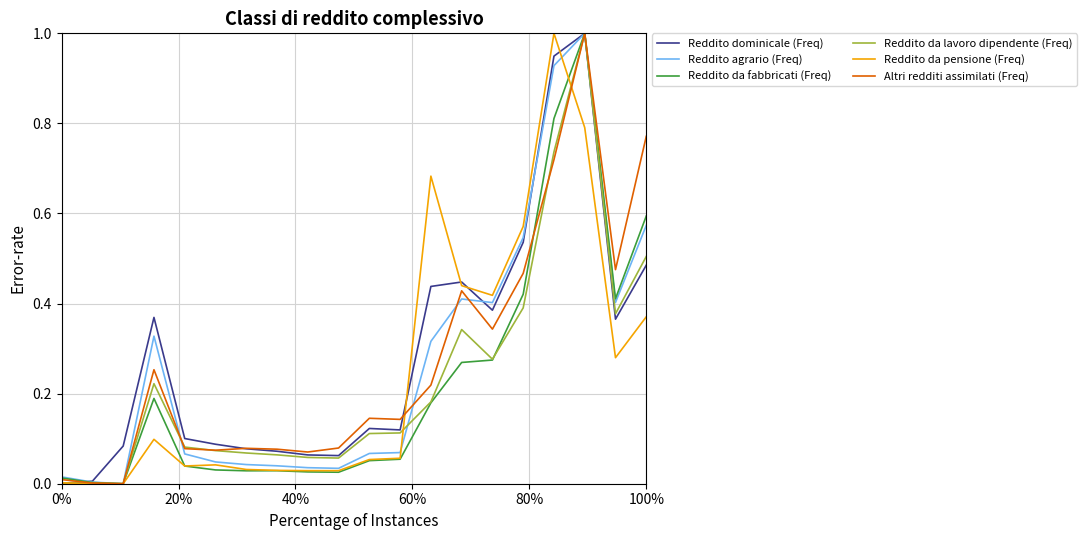

Which series has the largest total across all categories?

Reddito dominicale (Freq)